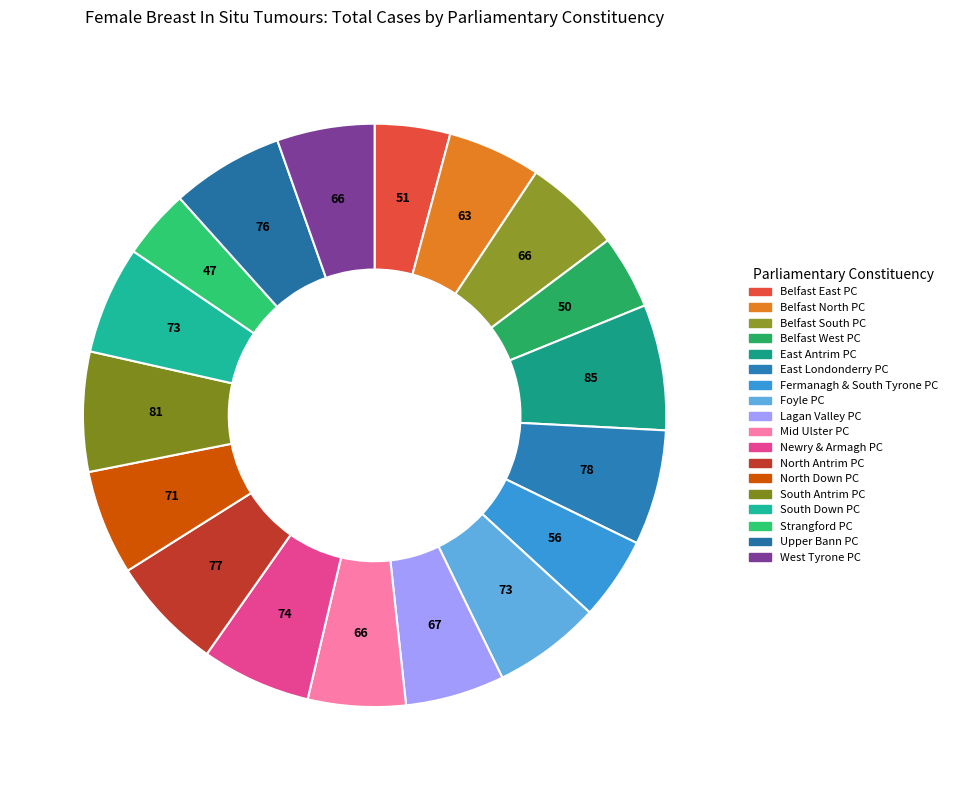

To the nearest percent, what percentage of the pie is Belfast North PC?

5%